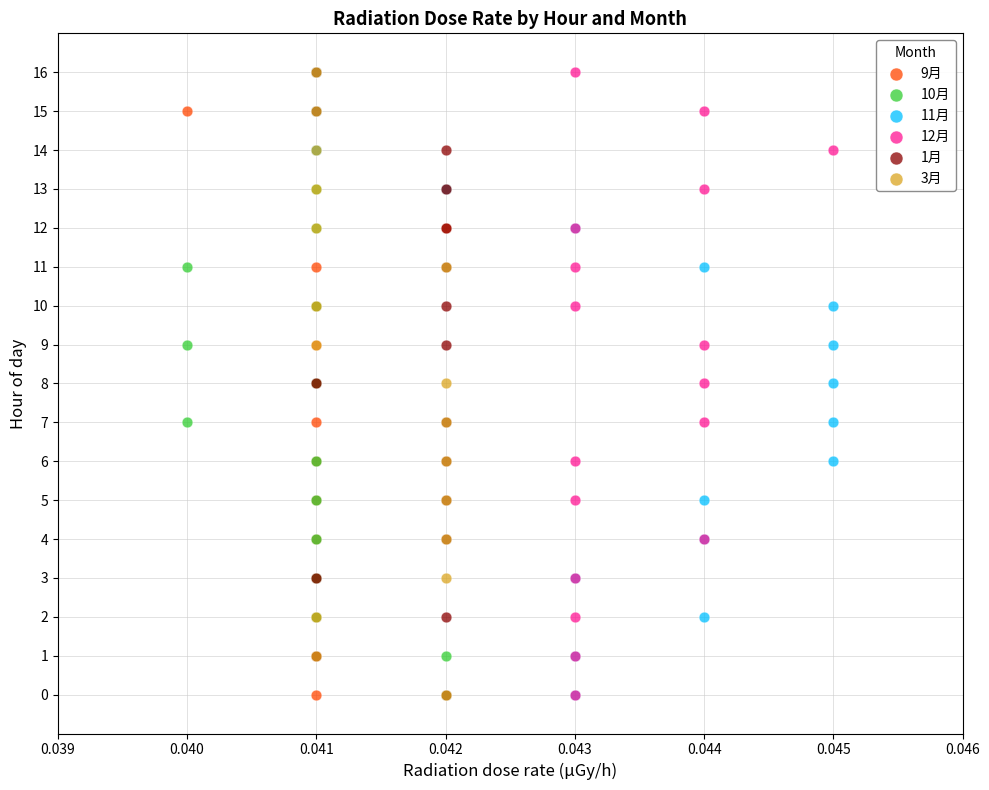

What are all the series names shown in the legend?

9月, 10月, 11月, 12月, 1月, 3月